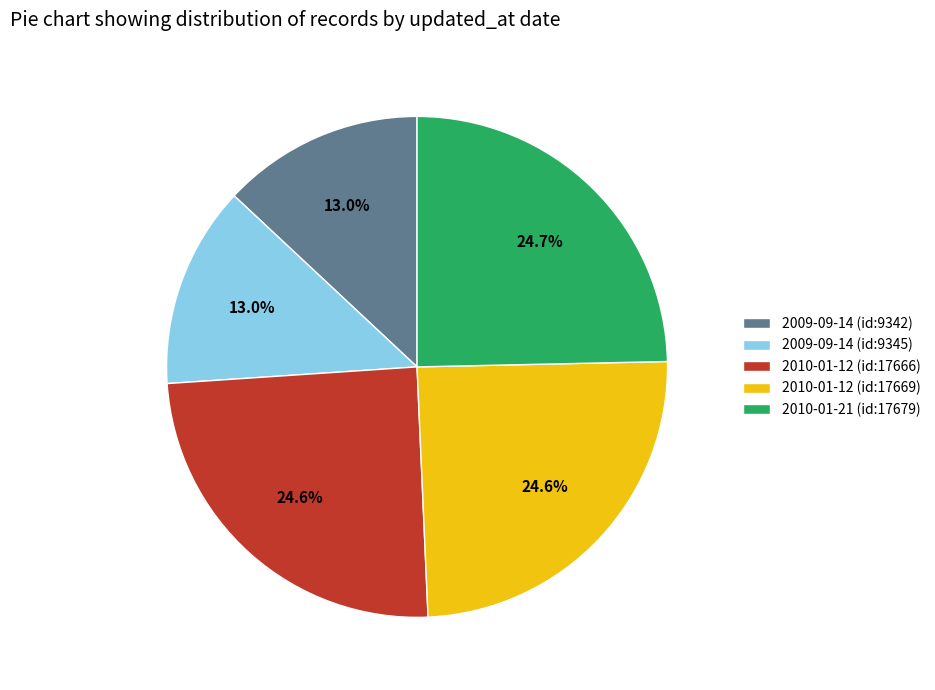

Is there a majority slice in this chart?

No